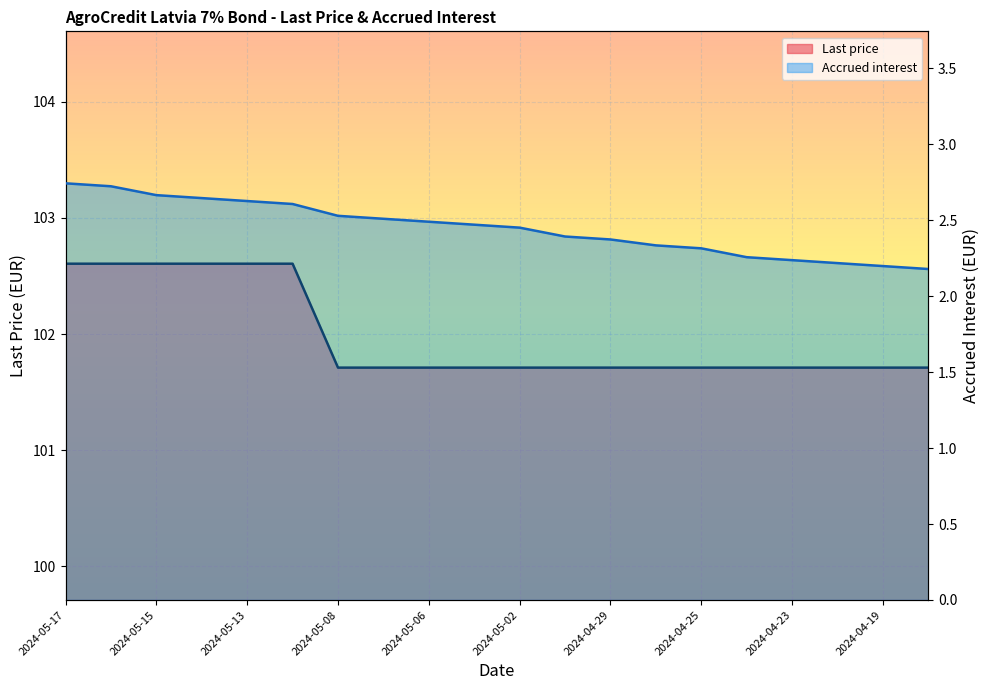

True or false: Last price has more than 0 interior local peaks.

False